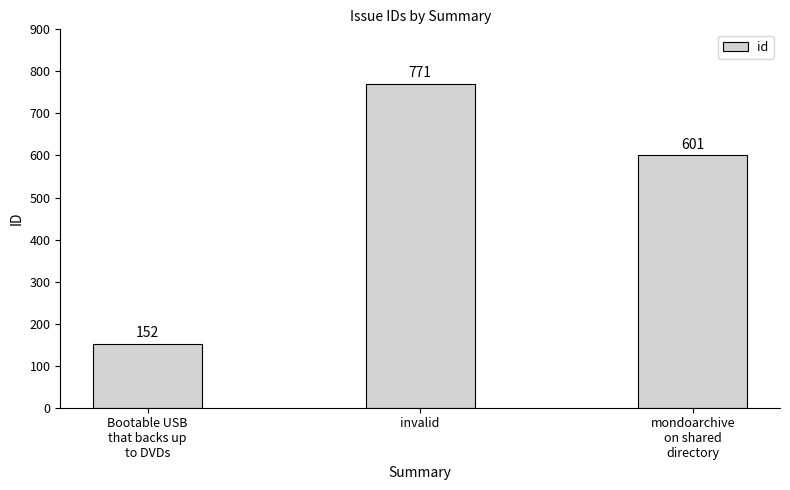

Which has a higher value, Bootable USB
that backs up
to DVDs or invalid?

invalid